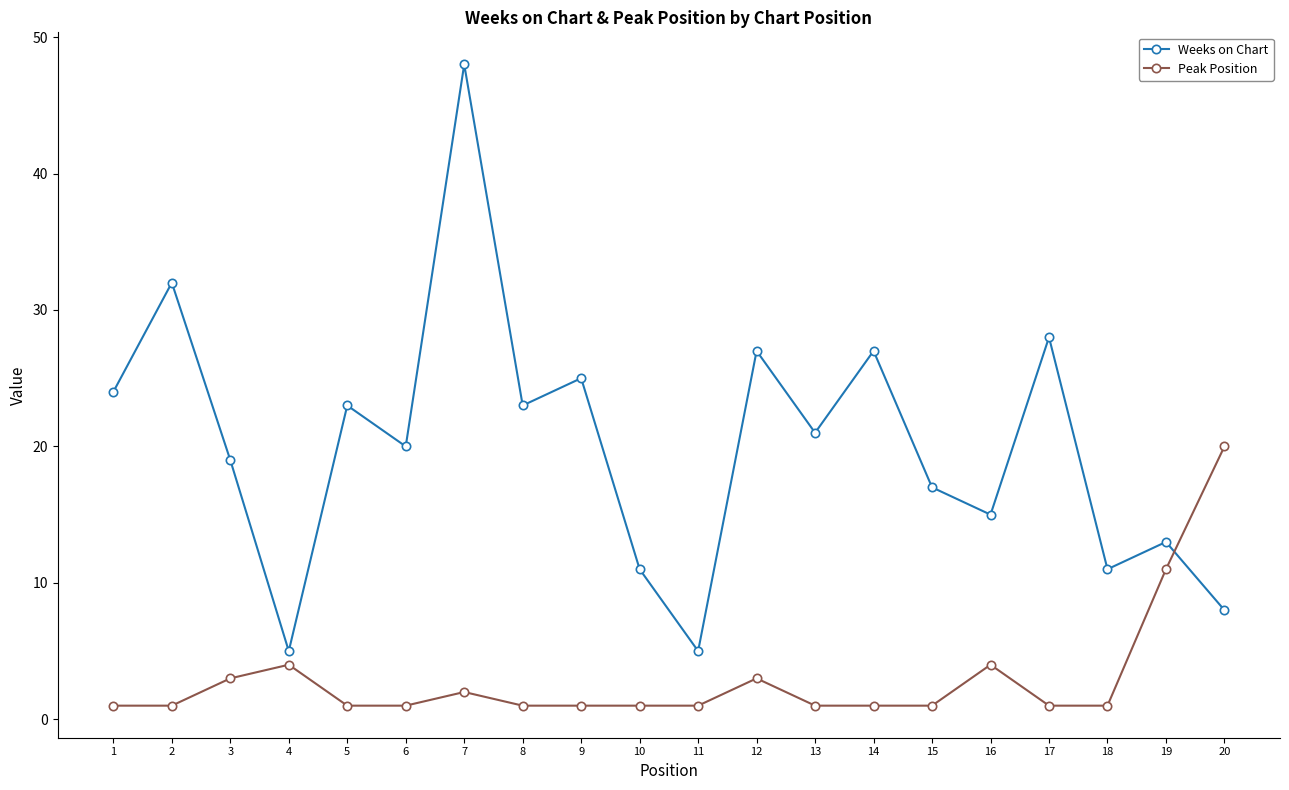

True or false: Weeks on Chart has more than 1 points higher than both neighbors.

True